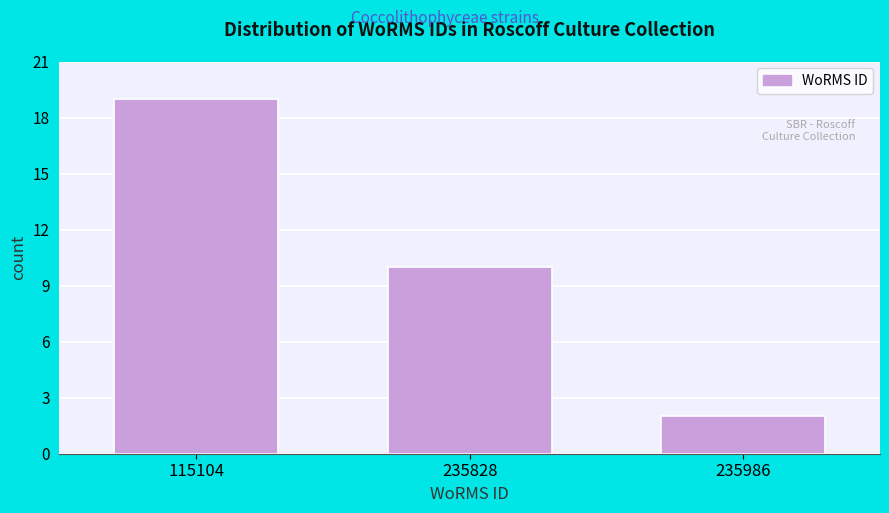

Reading left to right, extract all data points from this chart.

19	10	2